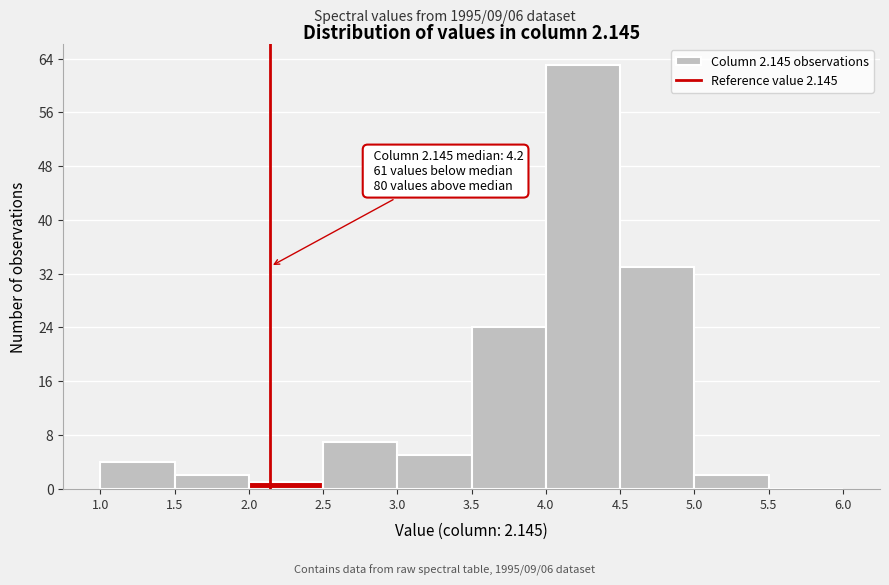

Which range on the x-axis has the tallest bar?

4.0 to 4.5